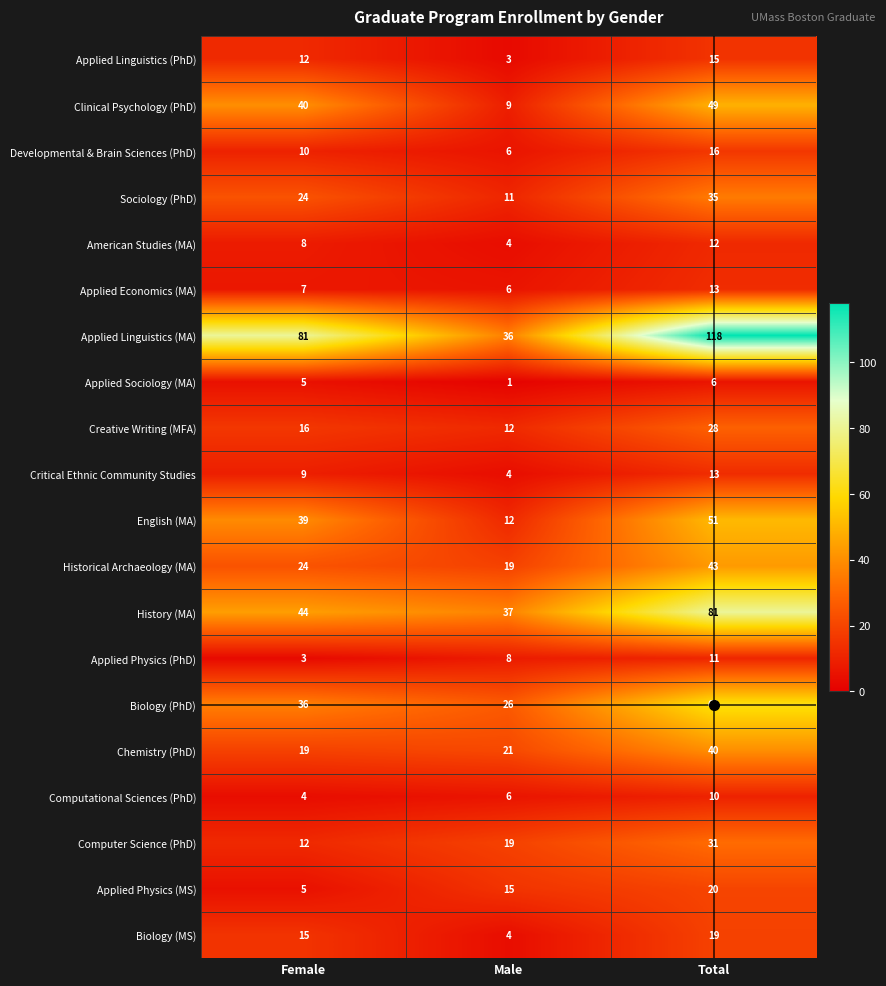

What is the average value of the Critical Ethnic Community Studies series?

9